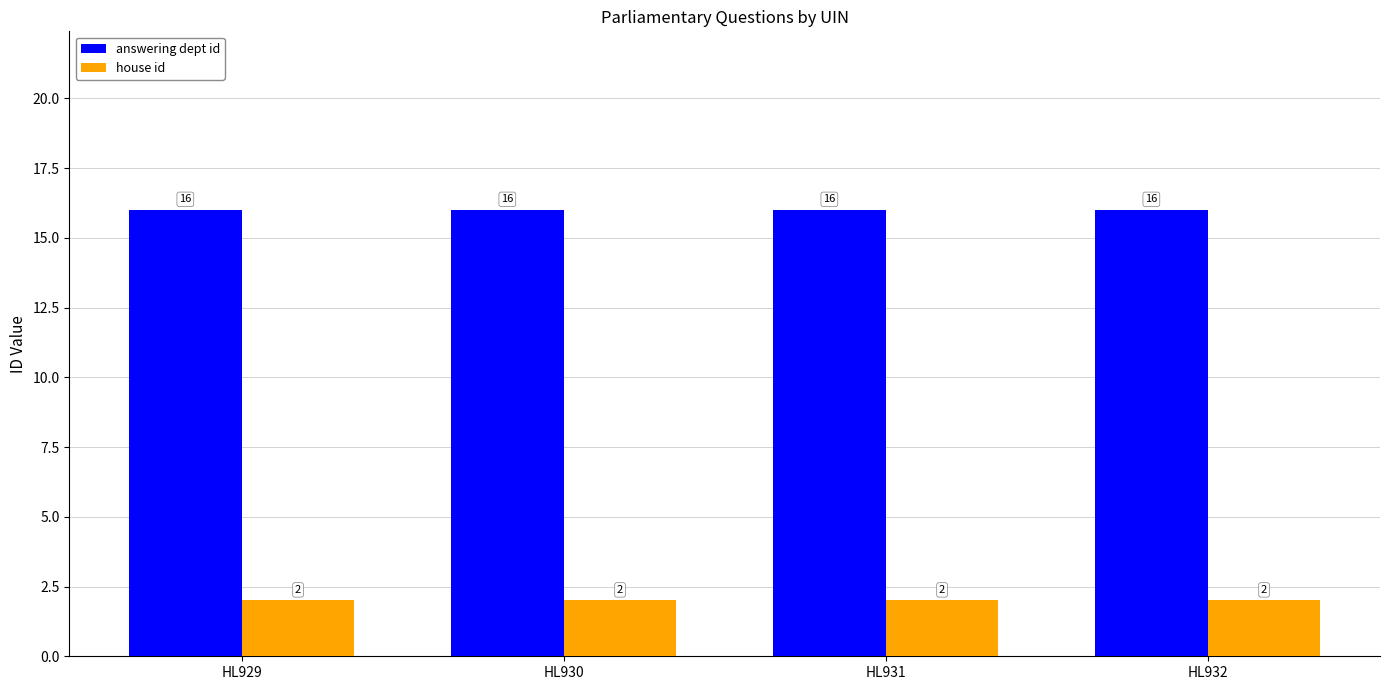

Is the value of house id at HL931 greater than the value of answering dept id at HL930?

No